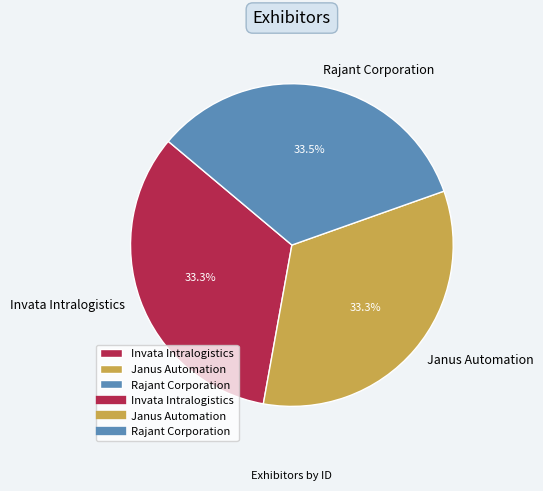

The Invata Intralogistics slice represents 33% of the pie. True or false?

True